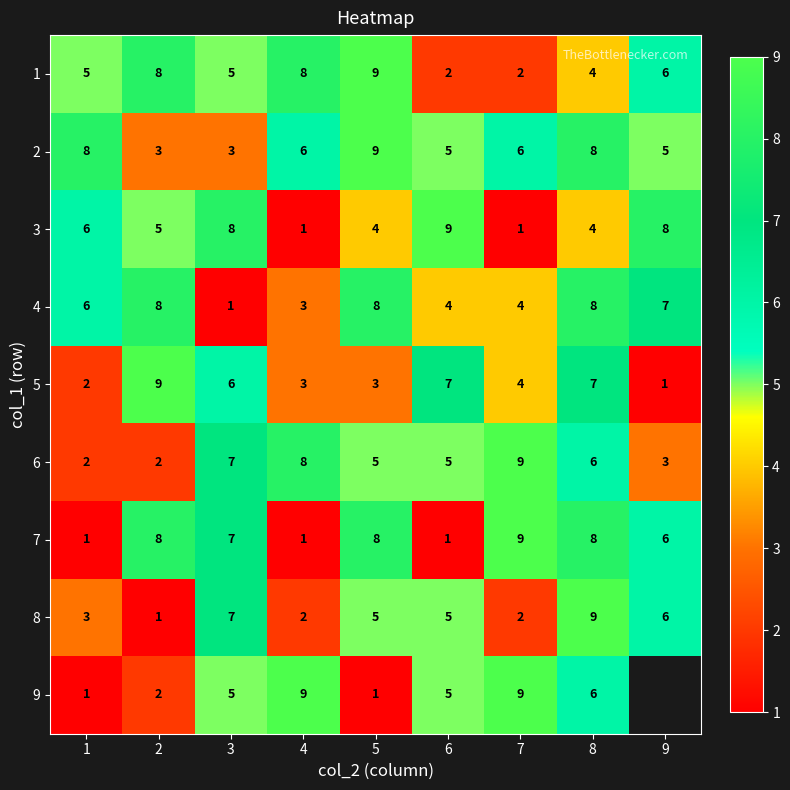

At which category does the chart reach its minimum across all series?

4